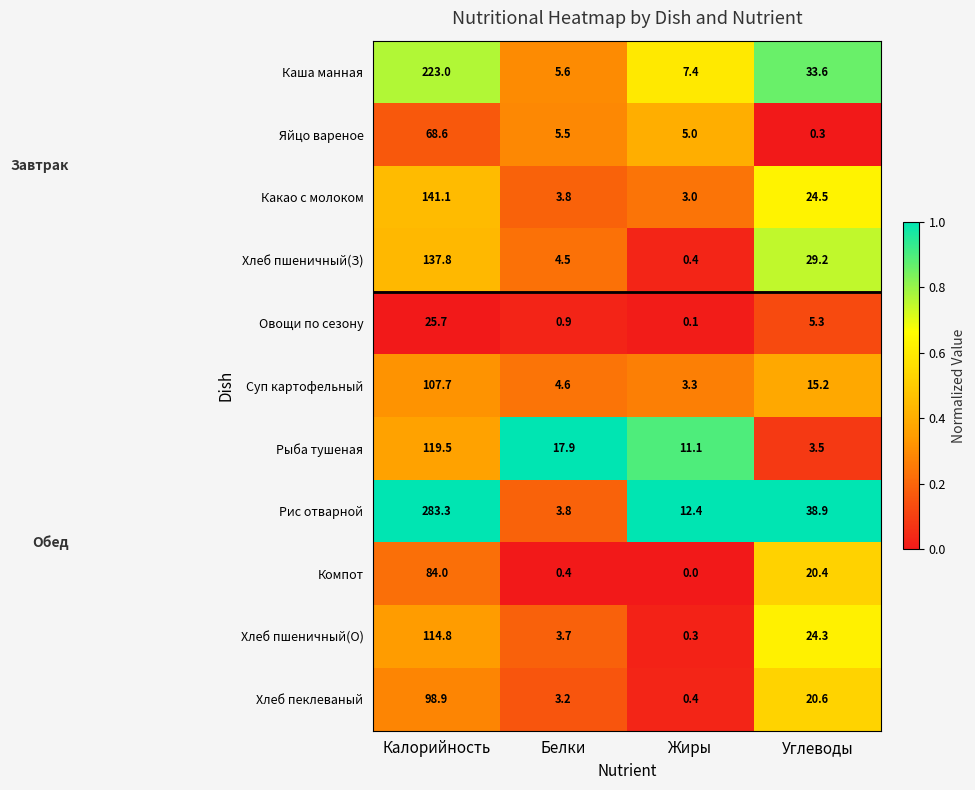

The value of Какао с молоком at Белки is 3.8. True or false?

True